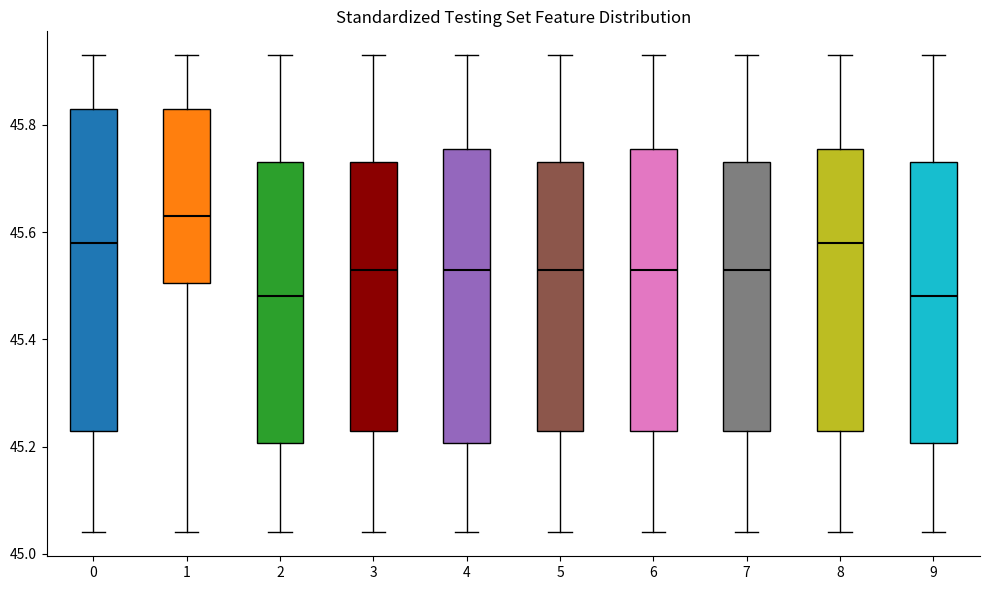

Comparing the boxes themselves (not the whiskers), which one is the tallest?

0